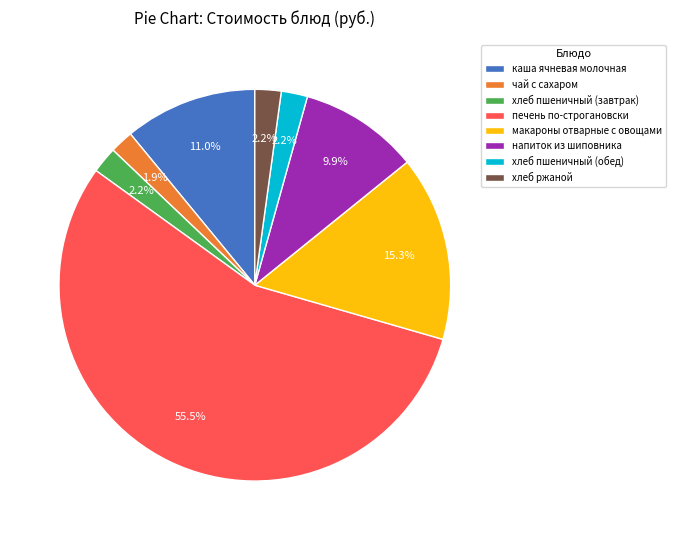

To the nearest percent, what portion does напиток из шиповника represent?

10%